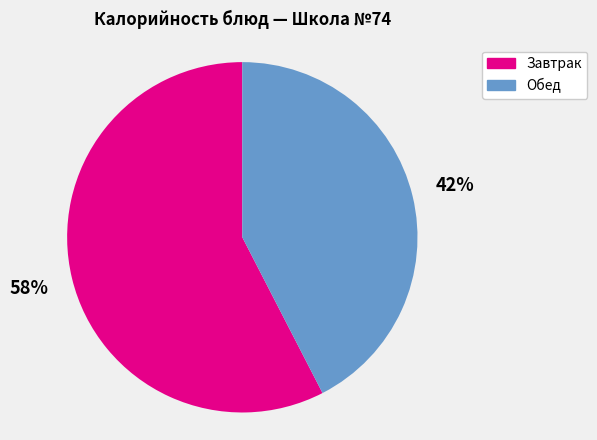

The Обед slice represents 52% of the pie. True or false?

False